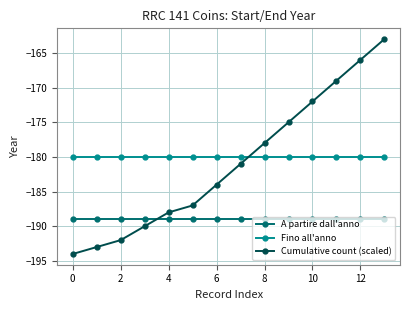

What is the greatest value displayed?

-163